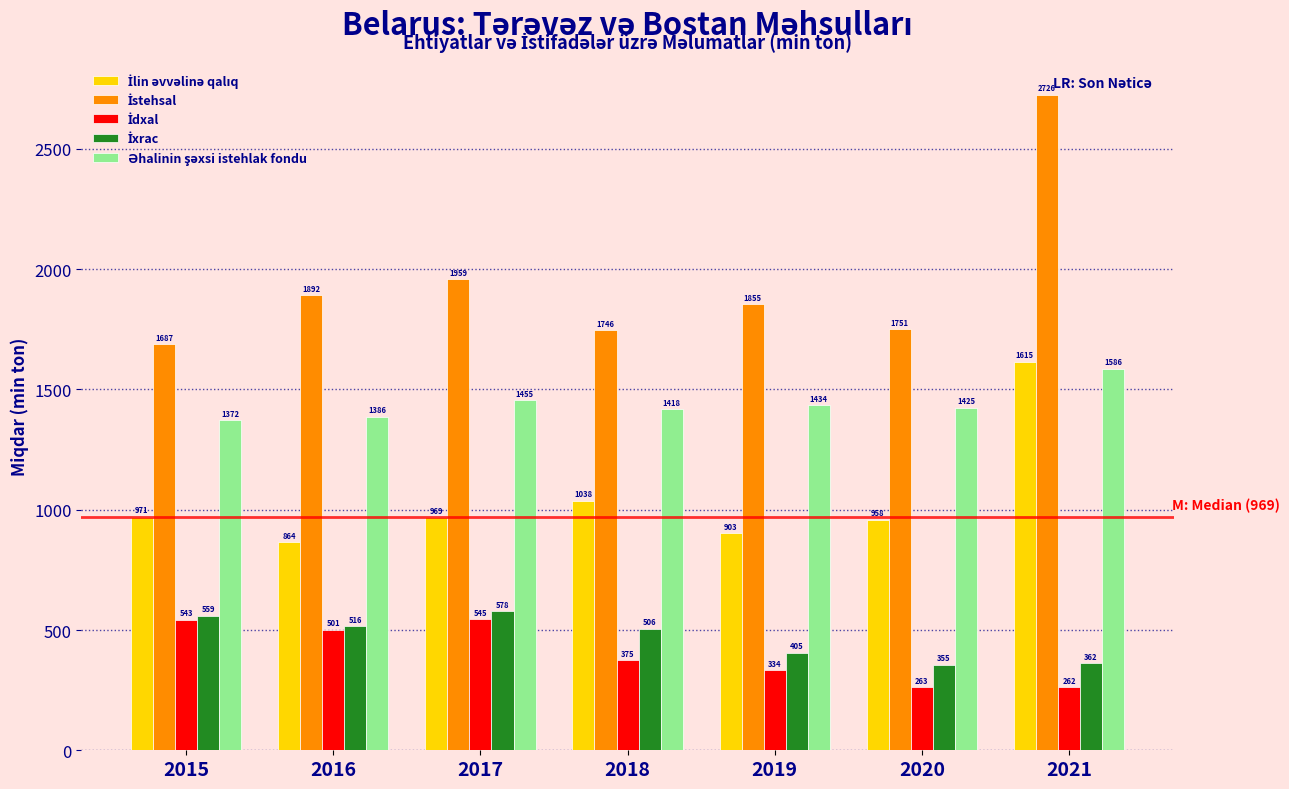

What is the total value across all series at 2015?

5132